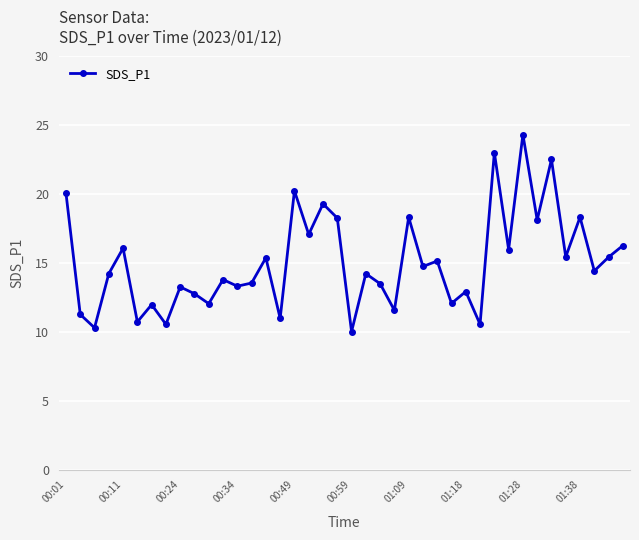

What is the value of the 27th point from the left?

15.2